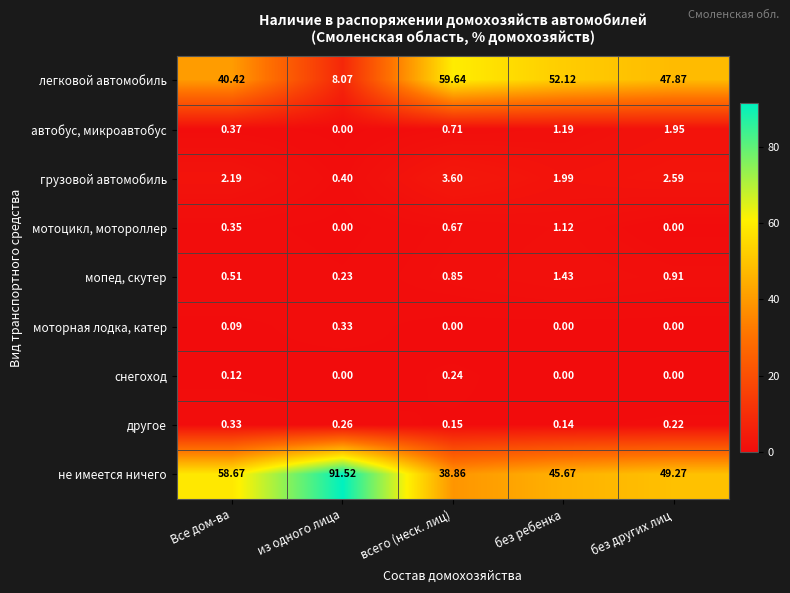

What is the difference between the highest and lowest values at Все дом-ва?

58.6